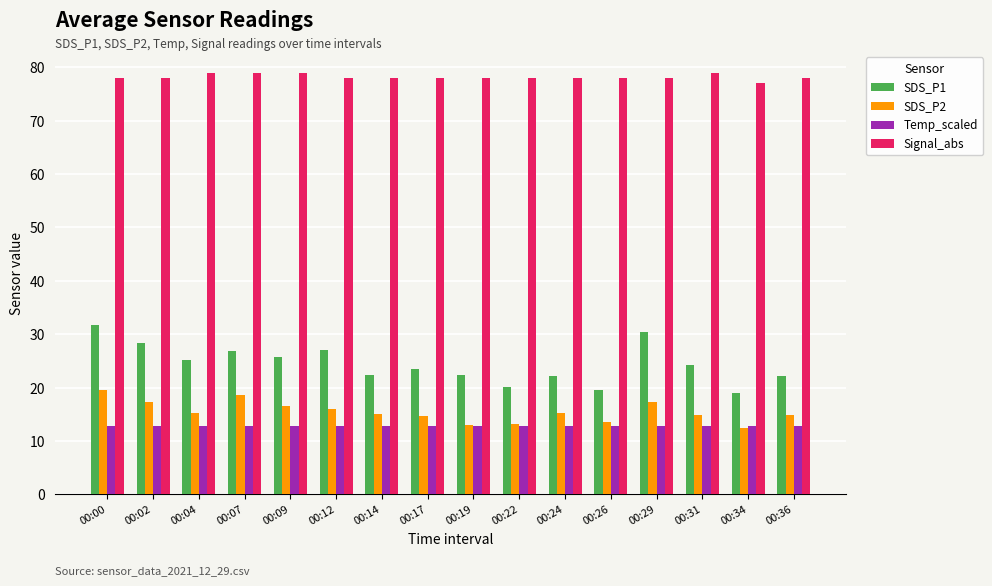

True or false: SDS_P1 has a value of 30.9 at 00:26.

False